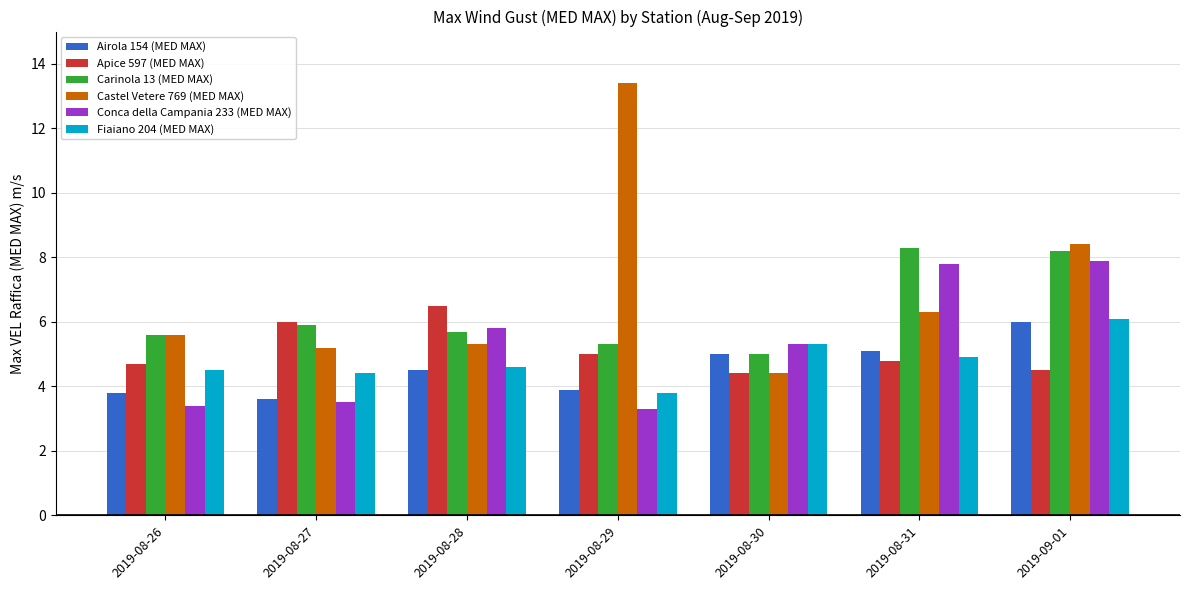

What is the difference between the second highest and minimum values in the Airola 154 (MED MAX) series?

1.5